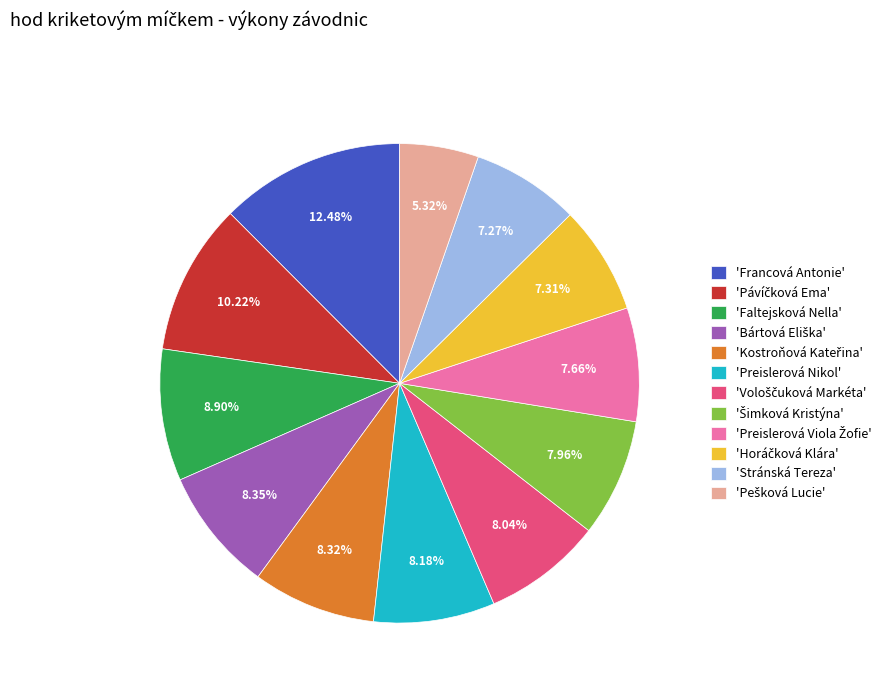

Which category has the biggest portion of the pie?

'Francová Antonie'